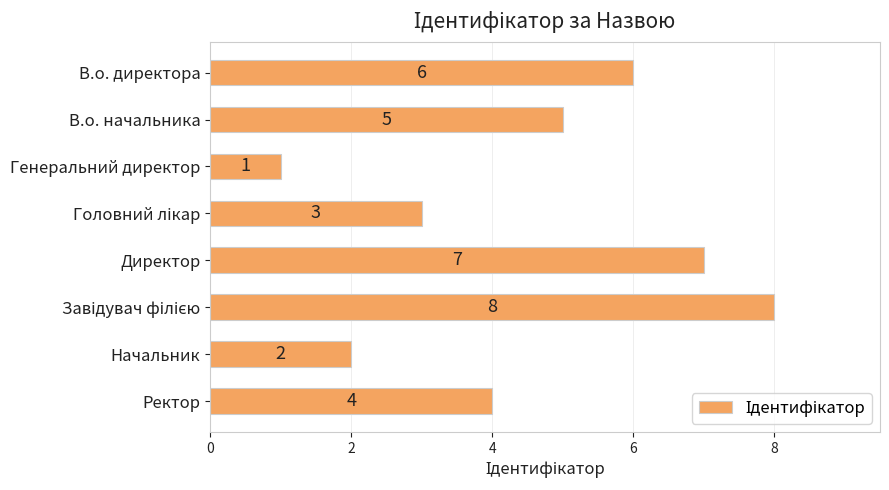

What position from the top is Ректор?

8